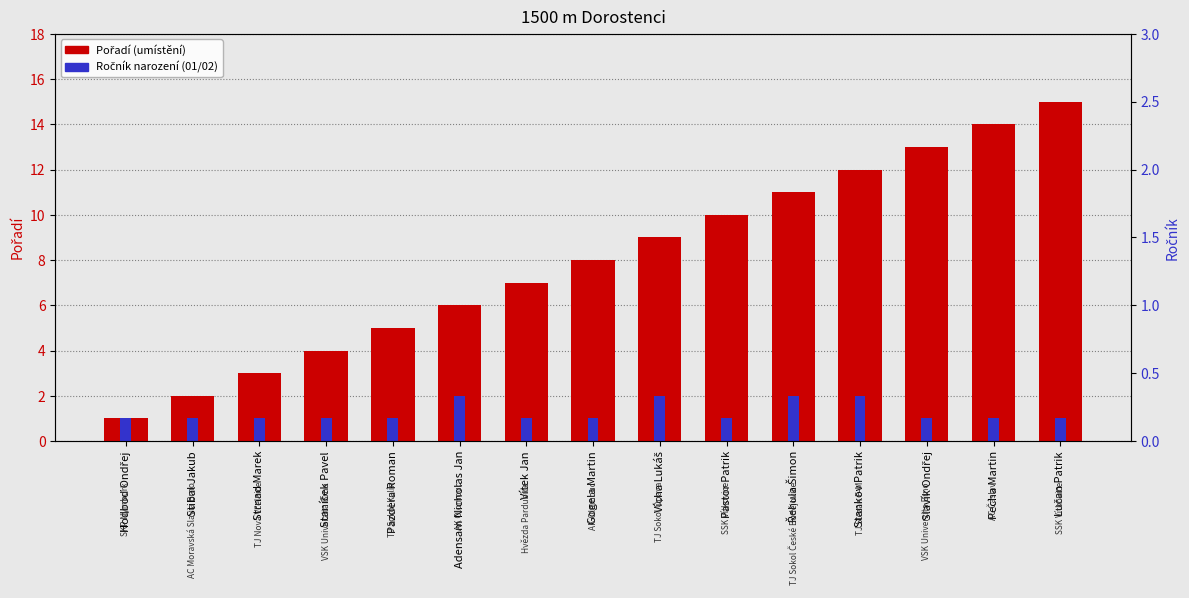

What is the total value across all series at Pastor Patrik?

11